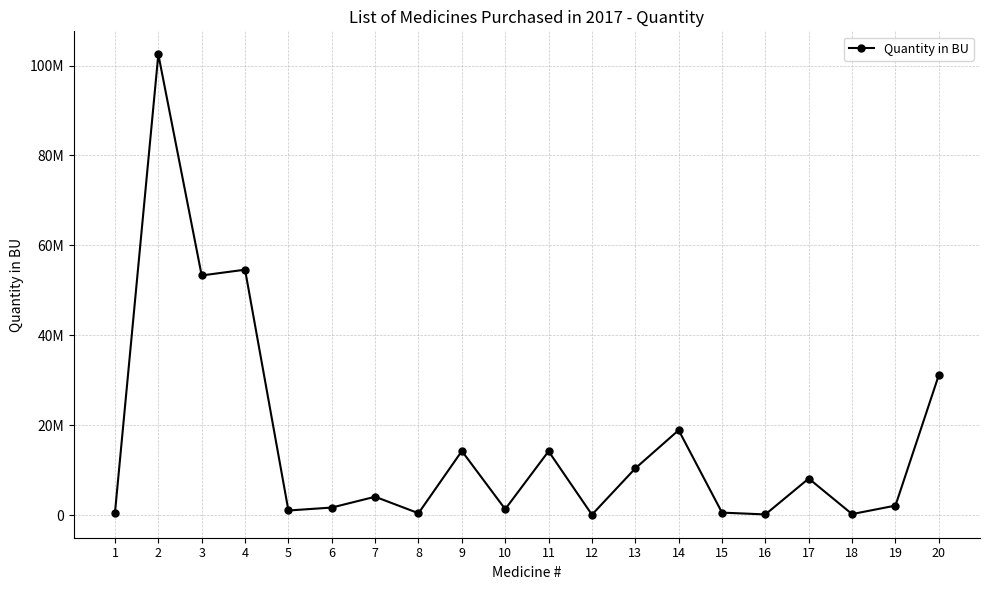

What is the change in value from 2 to 16?

-102357588